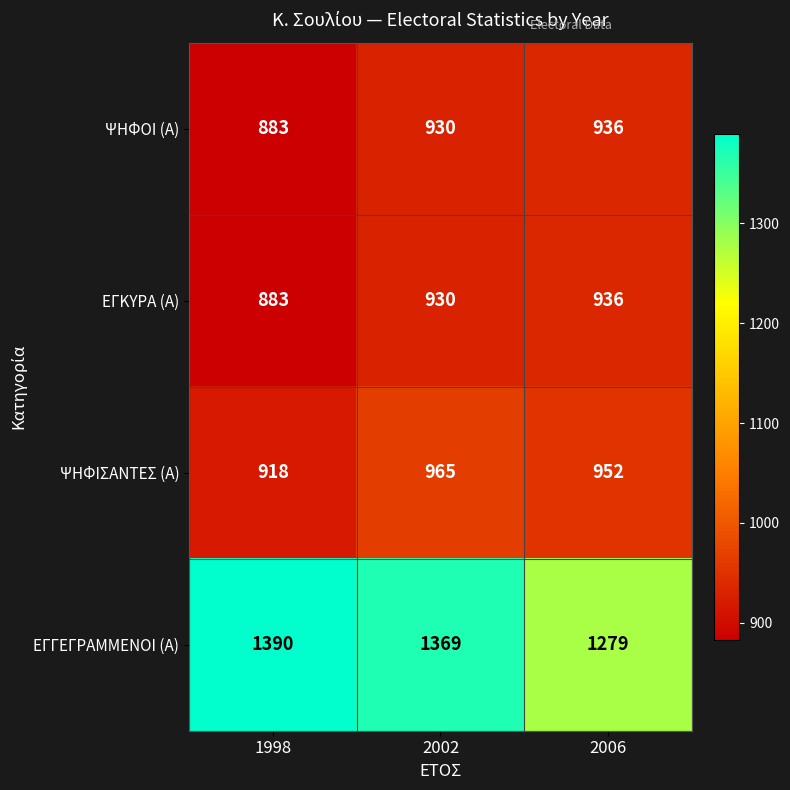

What is the minimum value for ΕΓΓΕΓΡΑΜΜΕΝΟΙ (Α)?

1279